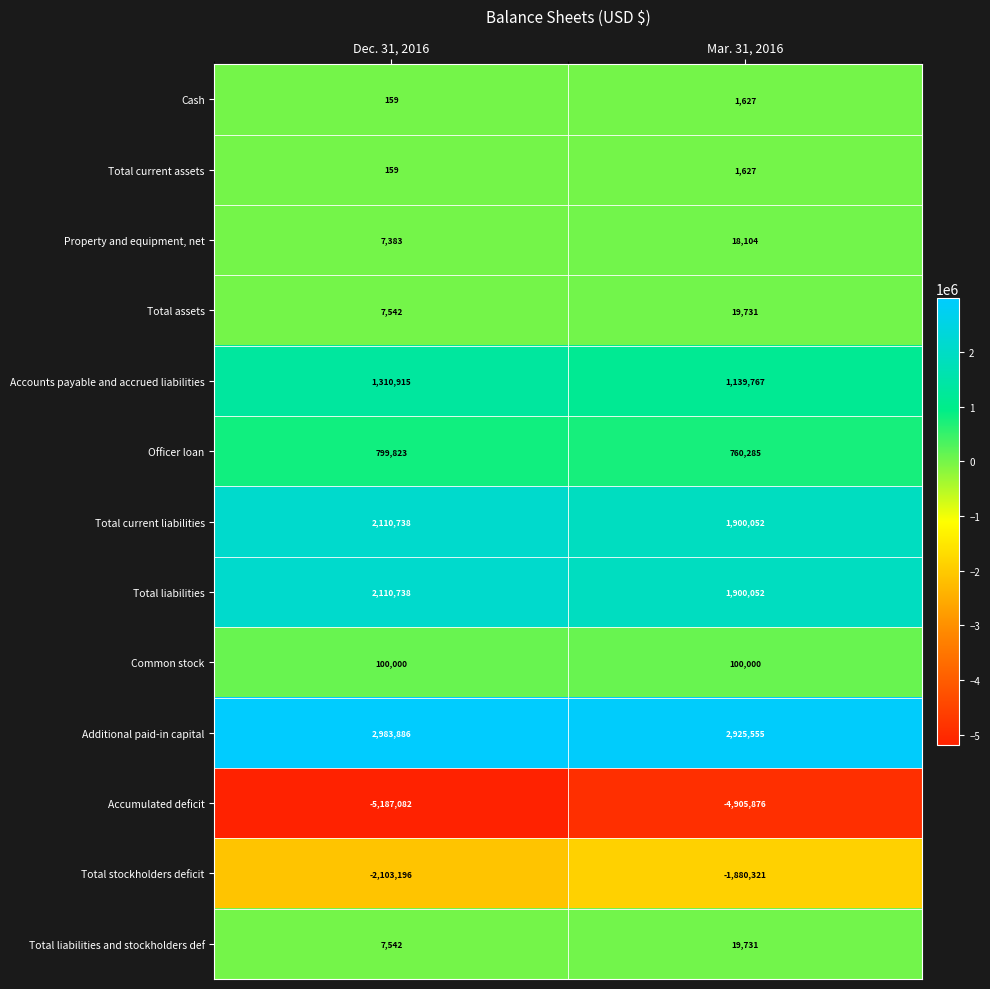

What is the spread (max minus min) of values at Mar. 31, 2016?

7831431